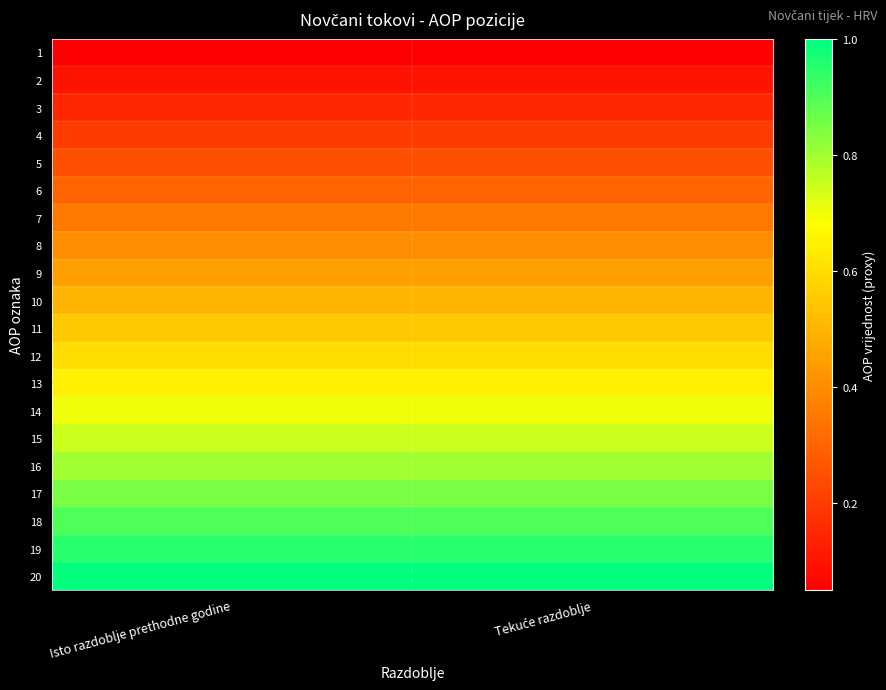

What is the total value across all series at Tekuće razdoblje?

10.5